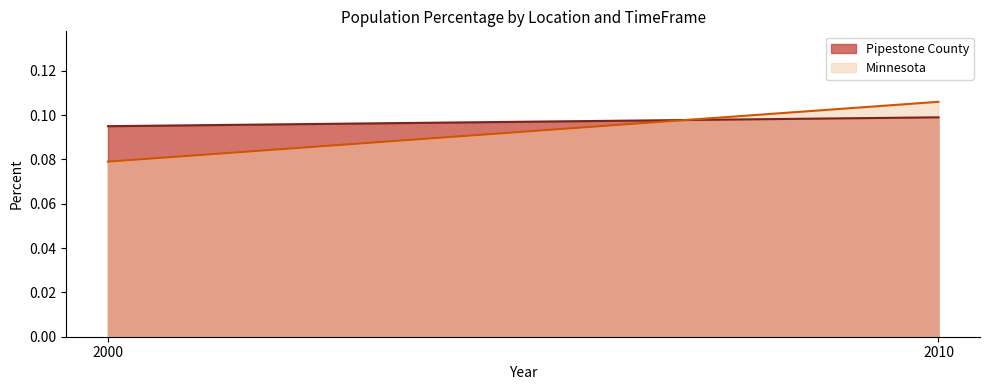

What is the minimum value shown in the chart?

0.1